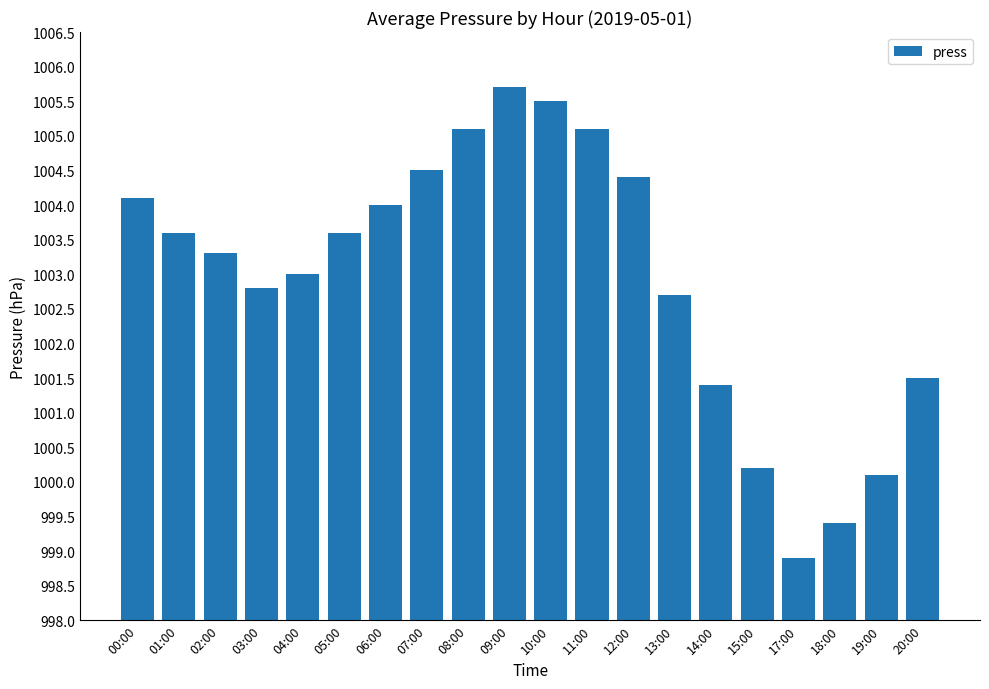

What is the value of the 12th bar from the left?

1005.1